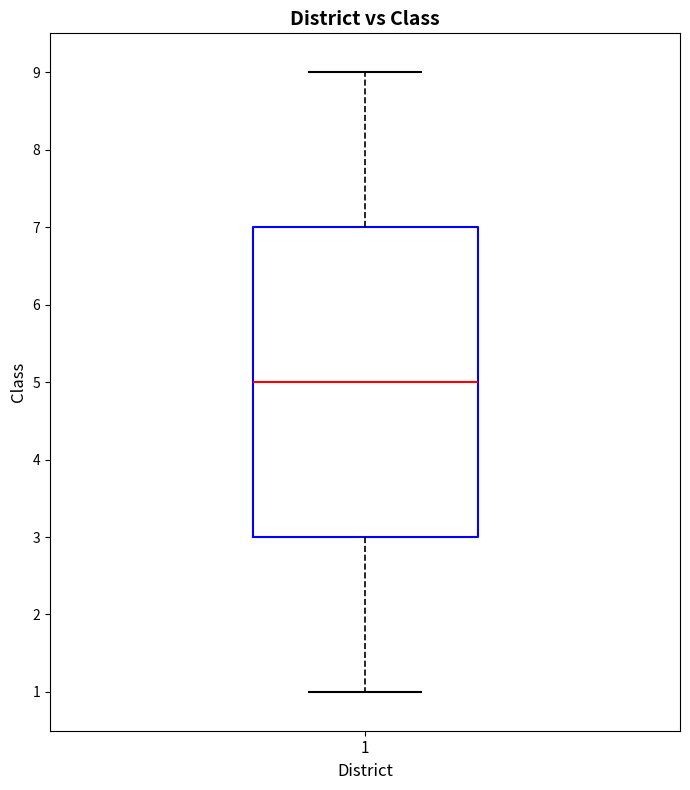

Transcribe this box plot: give where the median line is, the range the box spans, and where the two whiskers end, as read against the y-axis. The values are not printed on the chart, so give them approximately, as read against the axis.

median 5, box 3 to 7, whiskers 1 to 9